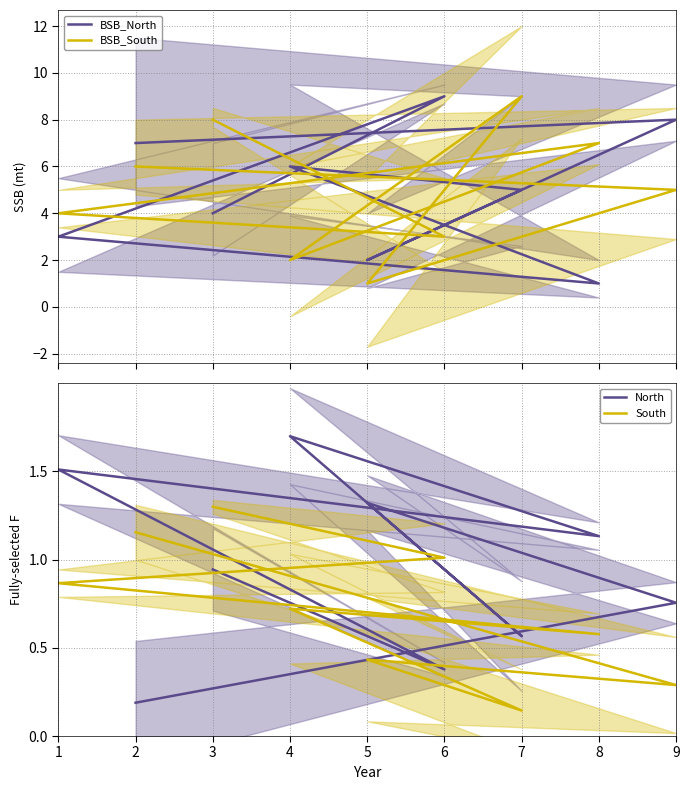

The South series shows 0.2 at 7. True or false?

False